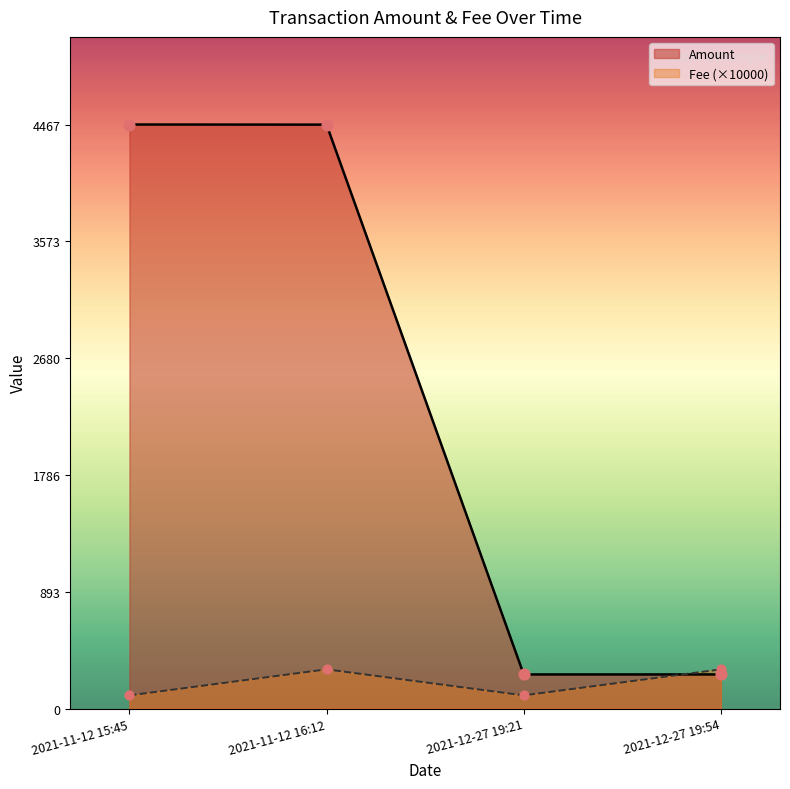

At how many categories does at least one series exceed 3473?

2